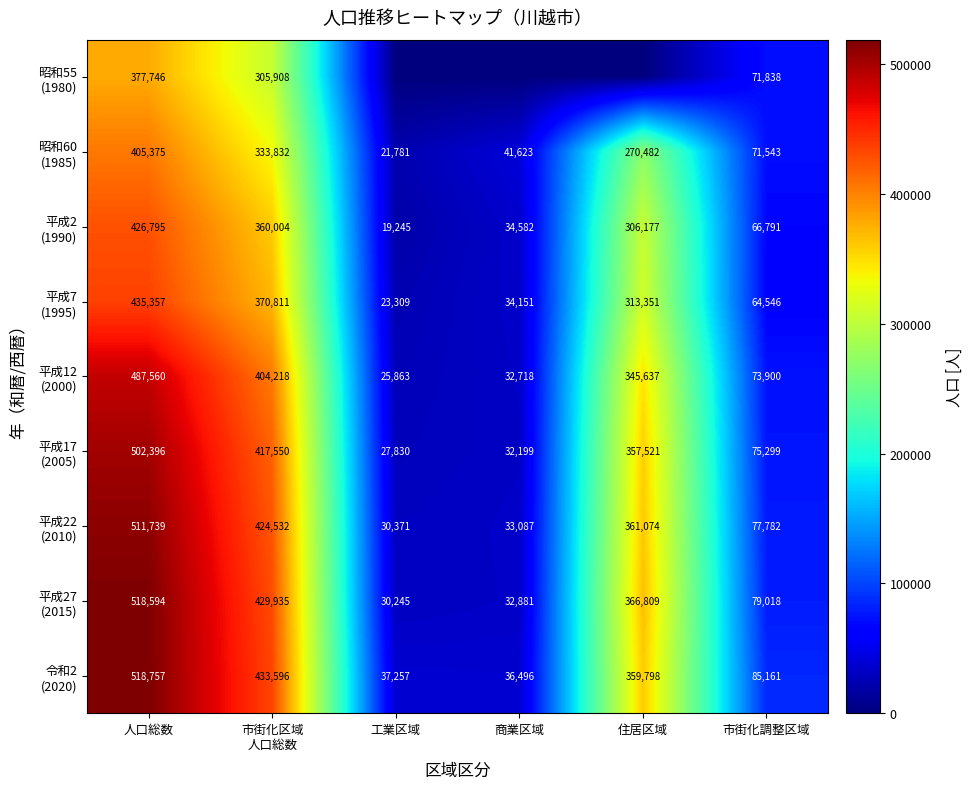

What is the spread (max minus min) of values at 市街化調整区域?

20615